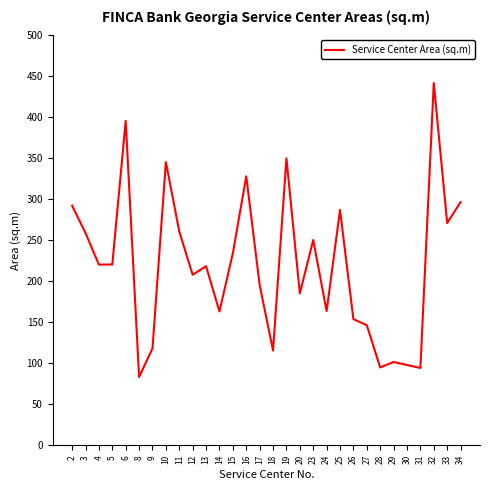

Read the value at 15.

234.4